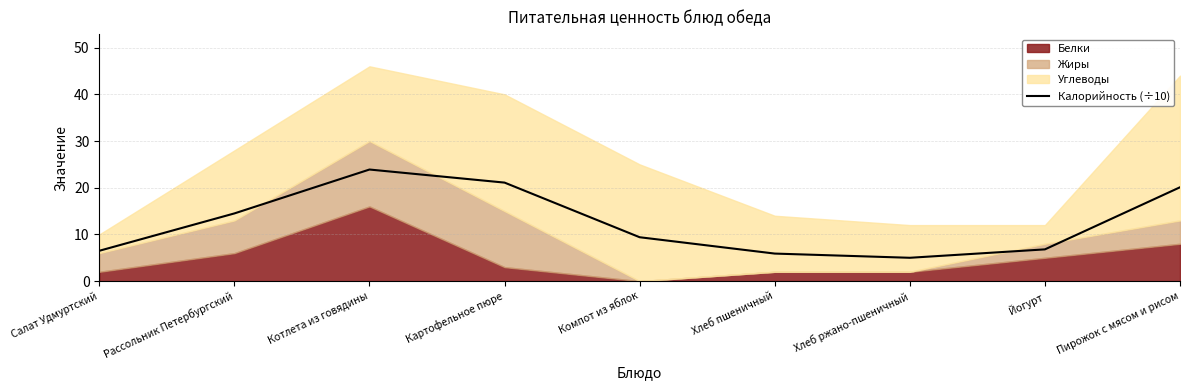

The value of Калорийность (÷10) at Компот из яблок is 4.4. True or false?

False